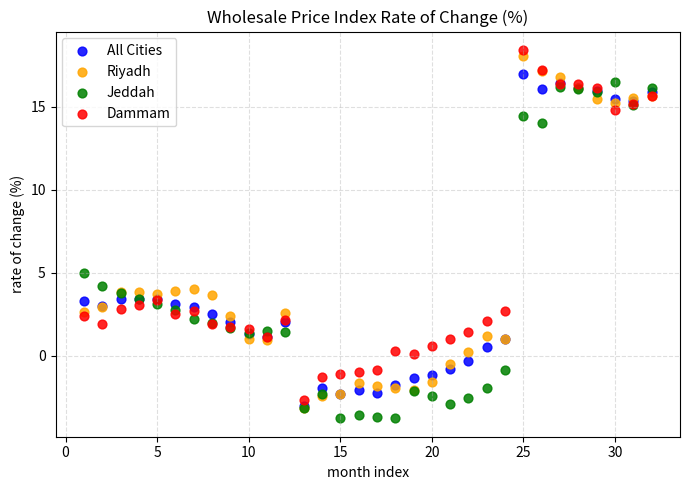

In the Riyadh series, what Y value is closest to 7?

4.0